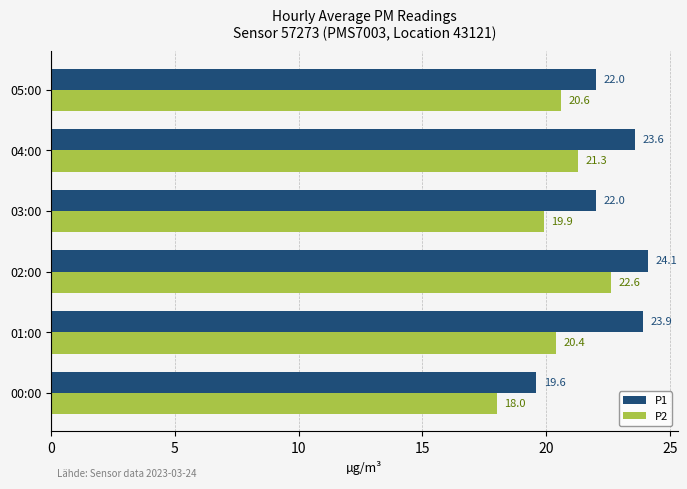

What is the difference between the highest and lowest values at 04:00?

2.3